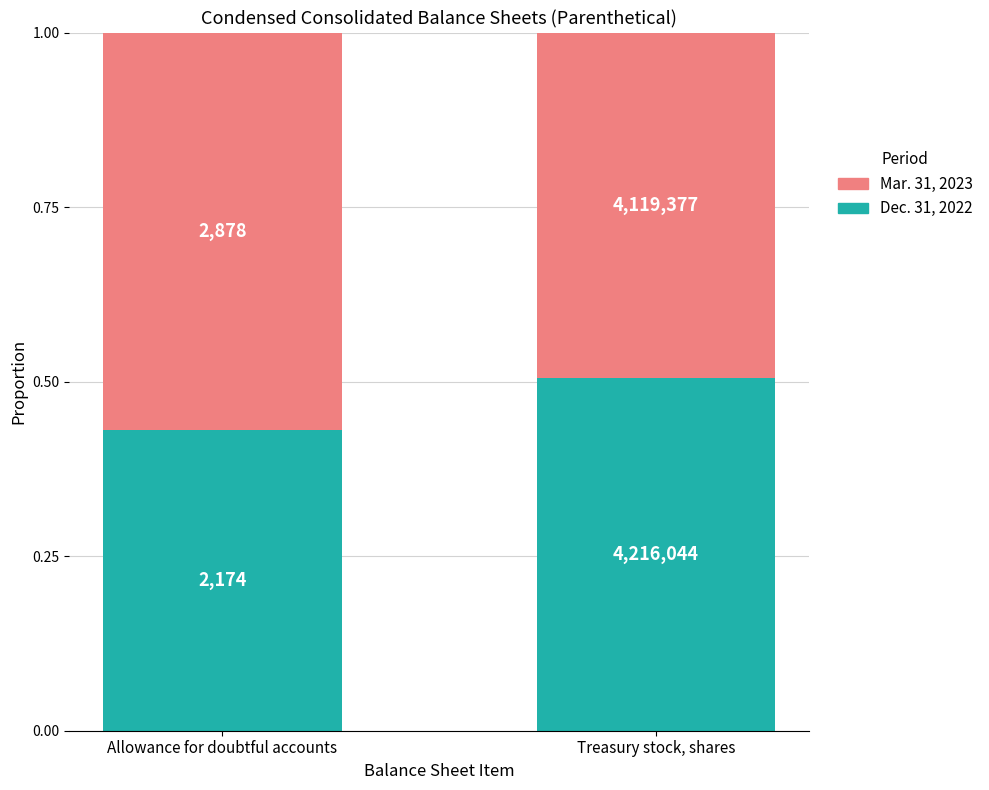

What position from the right is Treasury stock, shares?

1